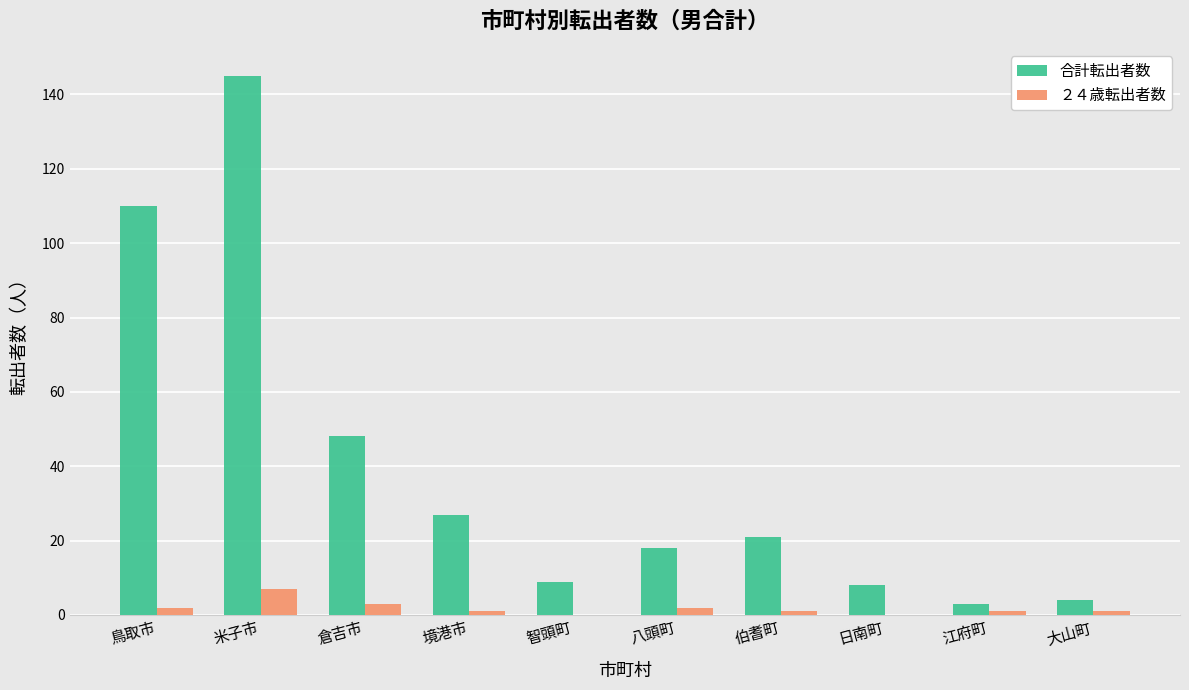

At which category is the sum across all series the highest?

米子市